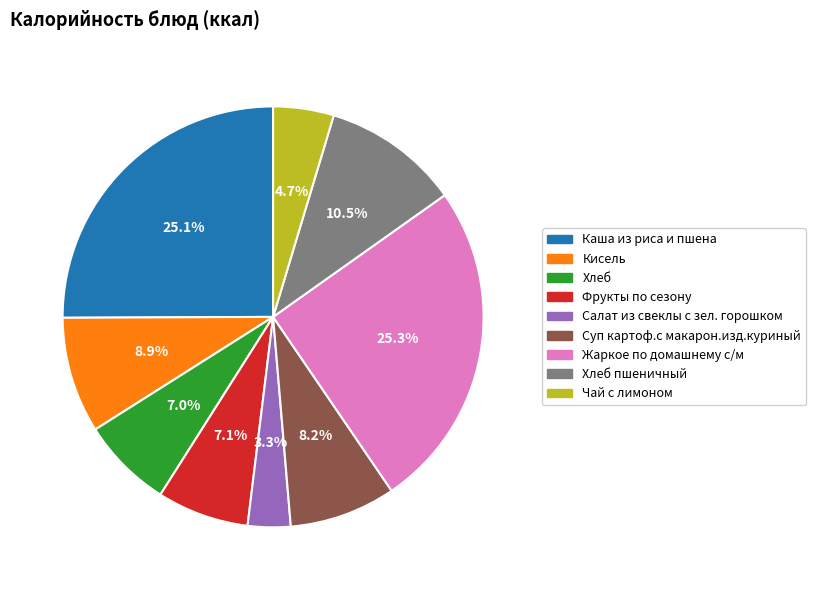

How many slices are in this pie chart?

9